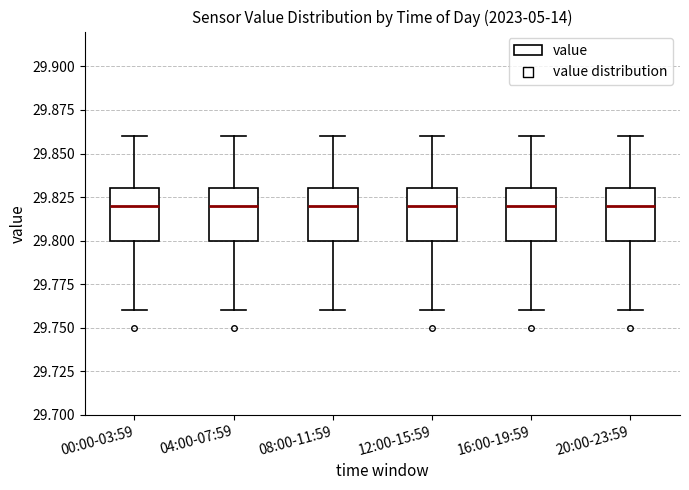

Reading left to right, transcribe this box plot: for each box, give where its median line is, the range the box spans, and where its two whiskers end, as read against the y-axis. The values are not printed on the chart, so give them approximately, as read against the axis.

00:00-03:59: median 29.82, box 29.80 to 29.83, whiskers 29.76 to 29.86
04:00-07:59: median 29.82, box 29.80 to 29.83, whiskers 29.76 to 29.86
08:00-11:59: median 29.82, box 29.80 to 29.83, whiskers 29.76 to 29.86
12:00-15:59: median 29.82, box 29.80 to 29.83, whiskers 29.76 to 29.86
16:00-19:59: median 29.82, box 29.80 to 29.83, whiskers 29.76 to 29.86
20:00-23:59: median 29.82, box 29.80 to 29.83, whiskers 29.76 to 29.86